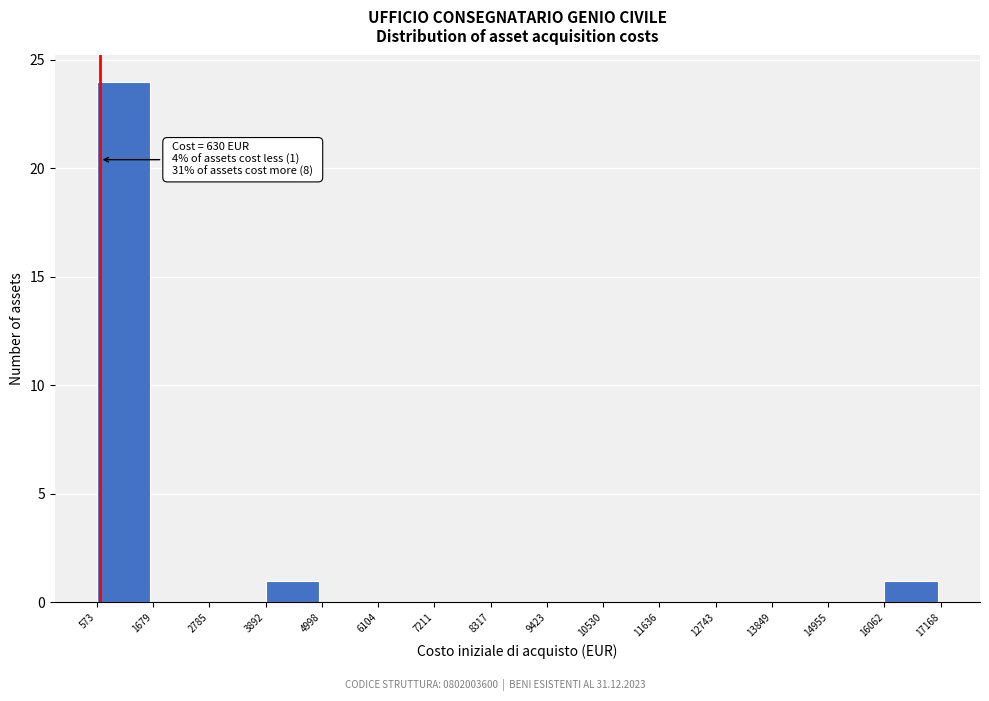

Over which range of the x-axis is the bar tallest?

573 to 1679